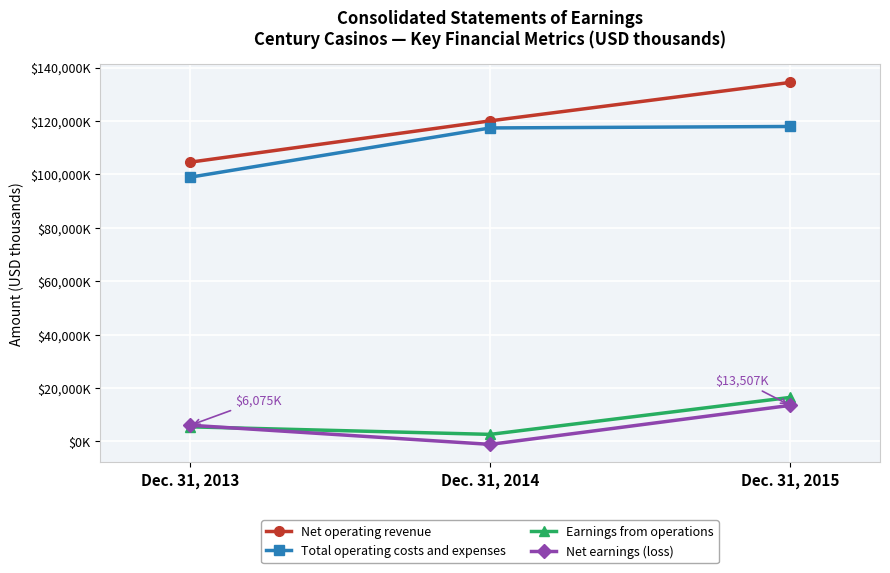

What is the sum of all Net operating revenue values?

359067